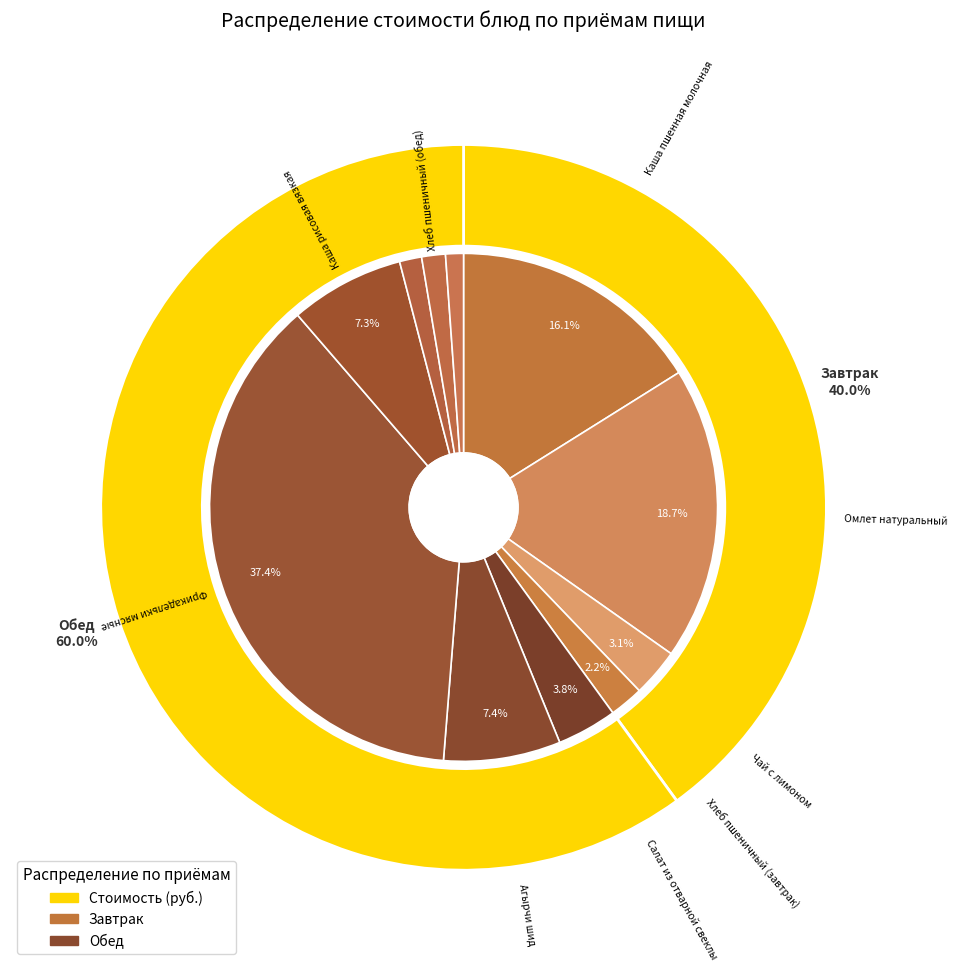

How many slices are in this pie chart?

11